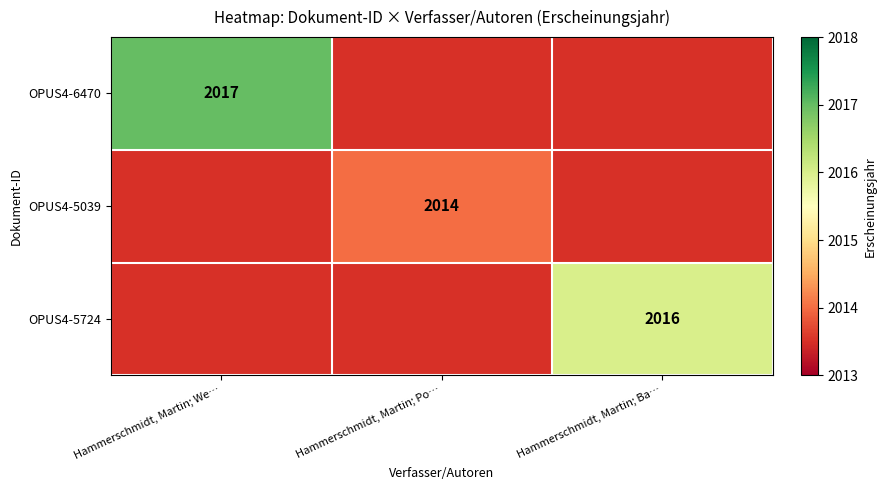

Is it true that OPUS4-5039 equals 2014 at Hammerschmidt, Martin; Po…?

True